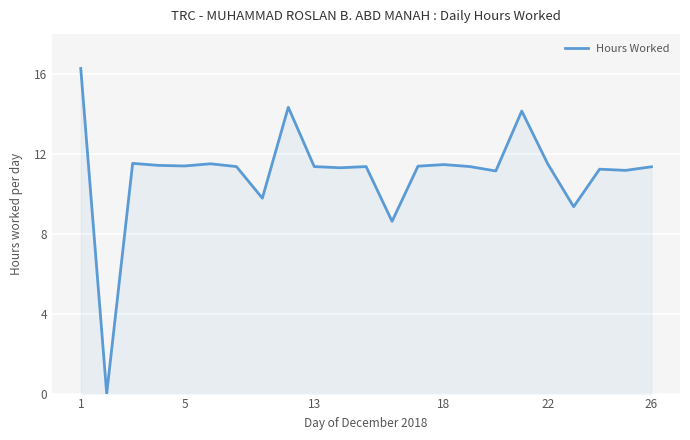

What is the difference between the maximum and minimum values?

16.3